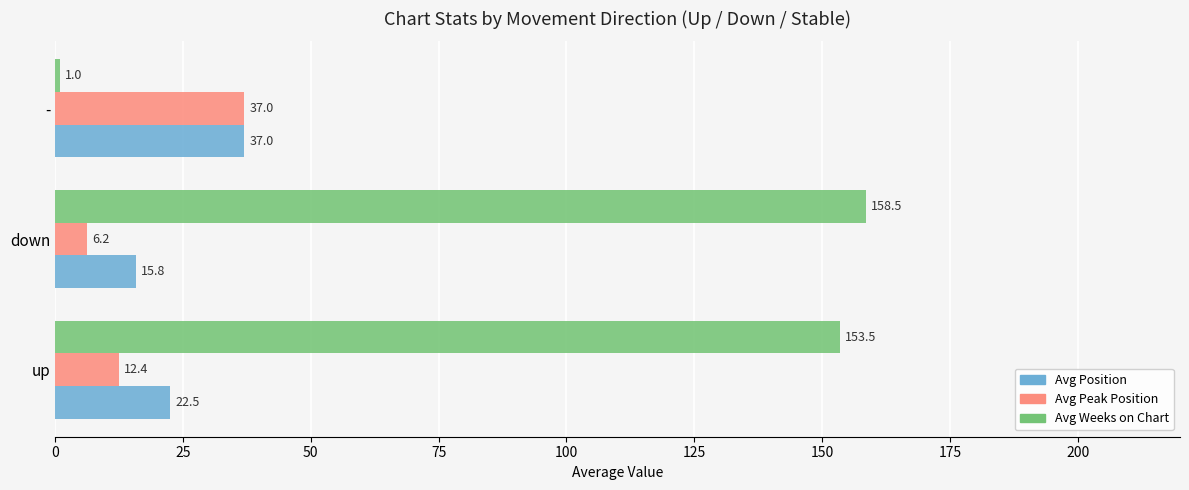

What is the spread (max minus min) of values at down?

152.3